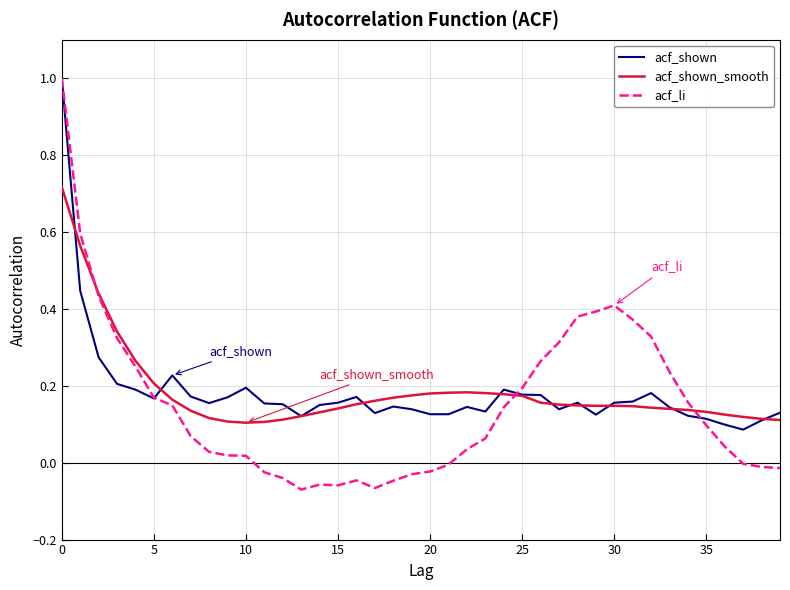

Which series has the widest spread of values?

acf_li